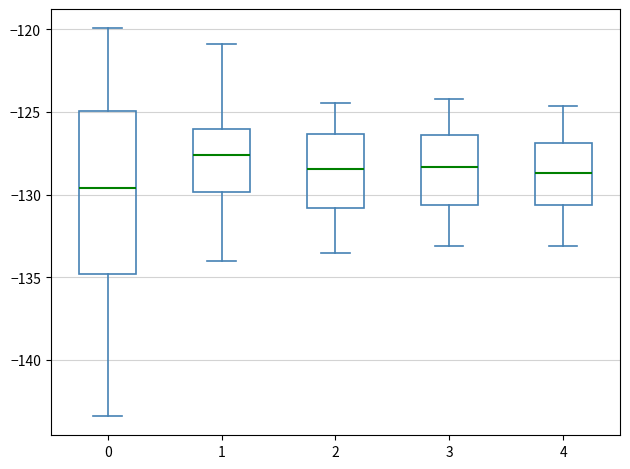

Which box is the tallest, from its lower edge to its upper edge?

0